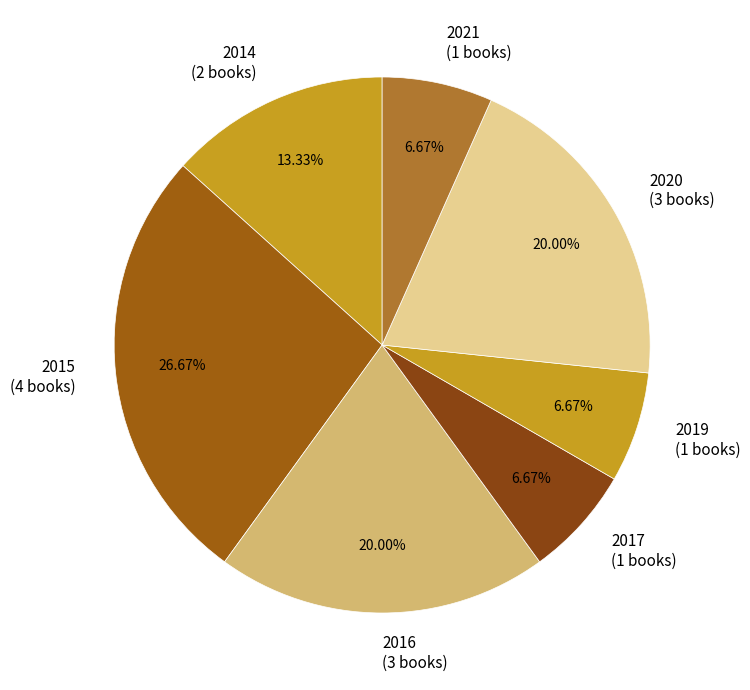

Is the sum of 2021 (1 books) and 2017 (1 books) greater than half?

No